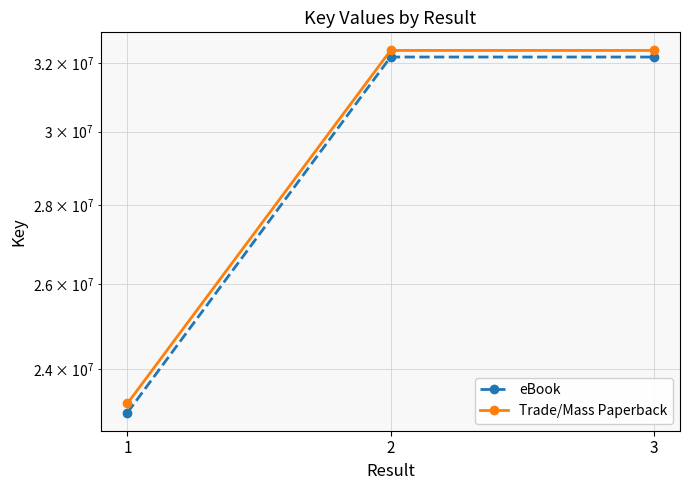

Reading left to right, extract all data points from this chart.

eBook: 23031522	32182642	32182568
Trade/Mass Paperback: 23231522	32382642	32382568